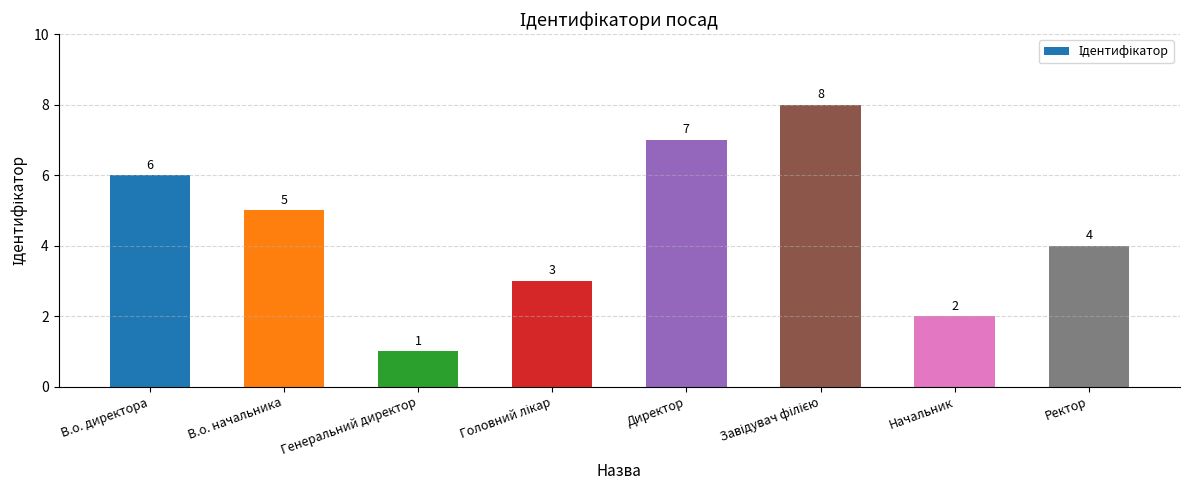

At which label is the value closest to 4?

Ректор